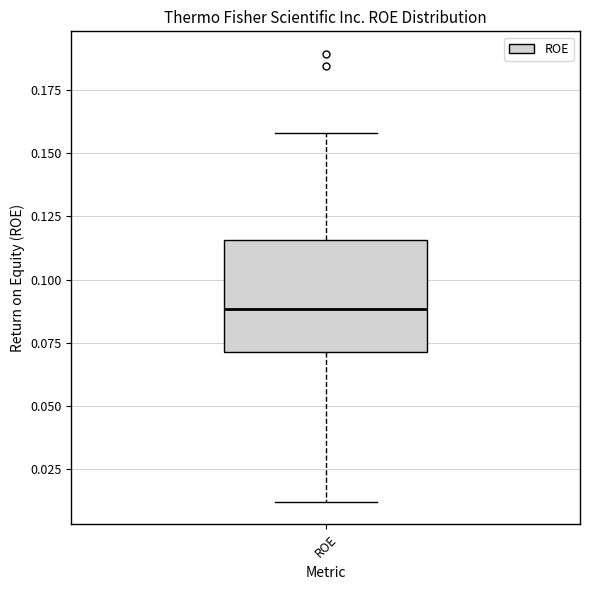

Read this box plot against the y-axis: the position of the median line, the range covered by the box, and the ends of both whiskers. The values are not printed on the chart, so give them approximately, as read against the axis.

median 0.090, box 0.070 to 0.115, whiskers 0.010 to 0.160